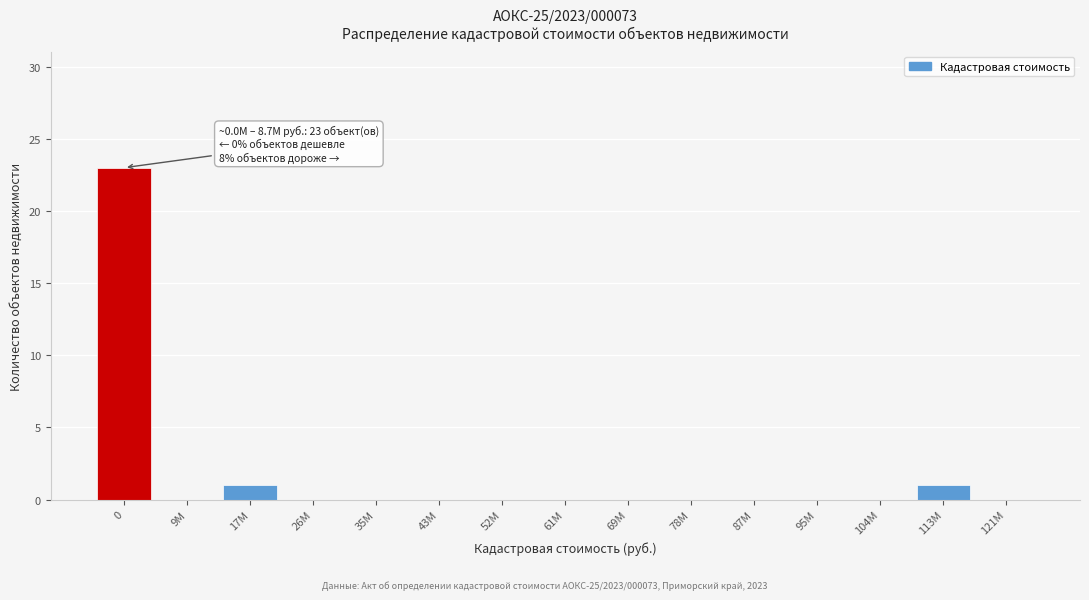

Reading left to right, list all the values displayed in this chart.

0=23	9M=0	17M=1	26M=0	35M=0	43M=0	52M=0	61M=0	69M=0	78M=0	87M=0	95M=0	104M=0	113M=1	121M=0